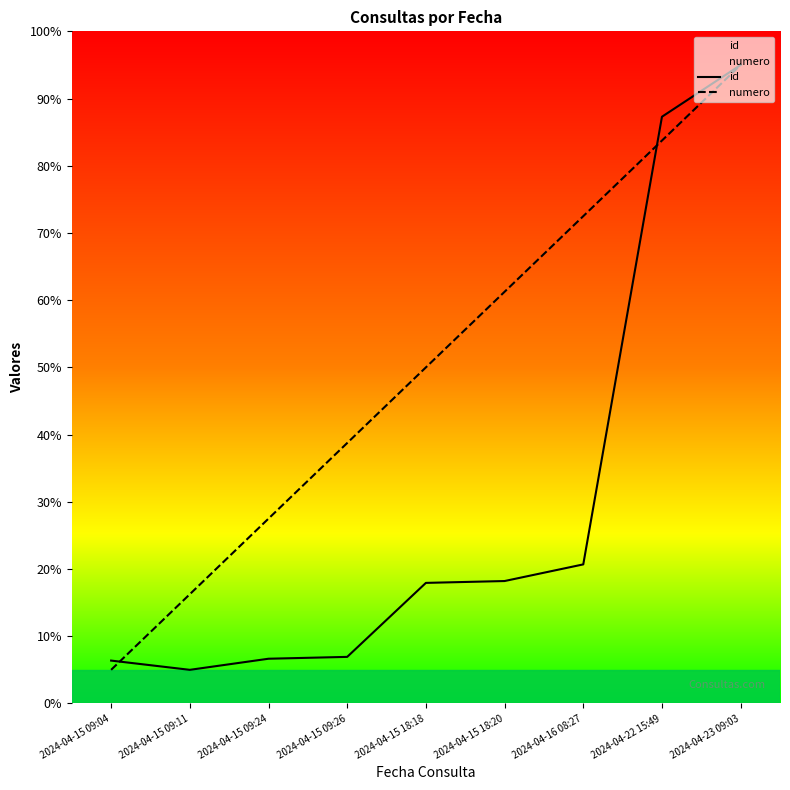

At which label is id closest to 50?

2024-04-16 08:27